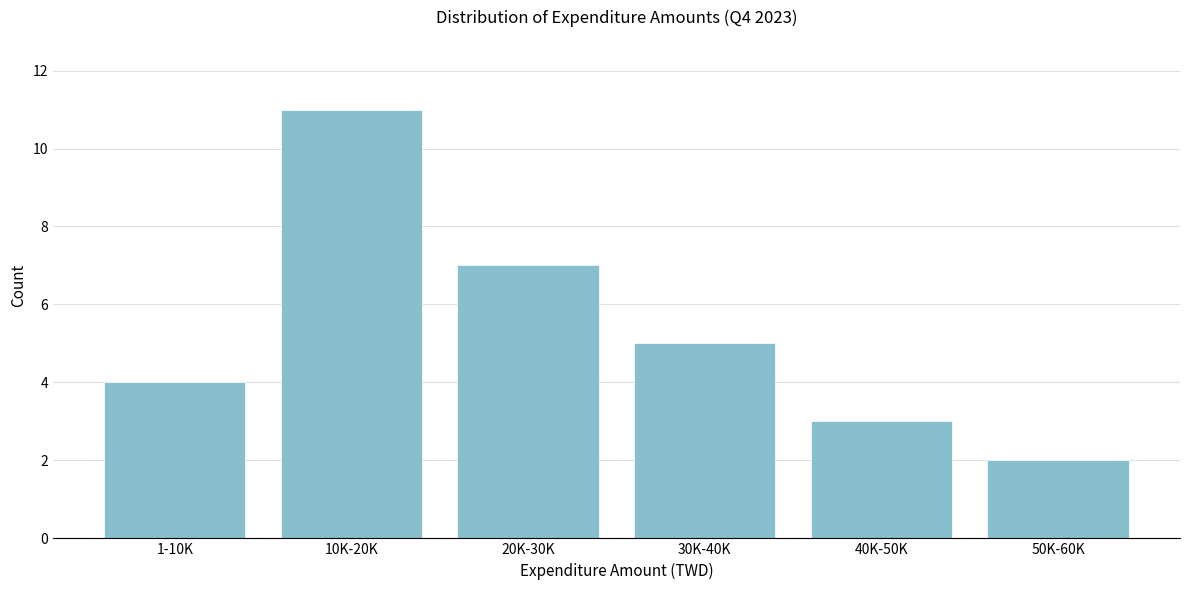

Reading right to left, extract all data points from this chart.

50K-60K=2	40K-50K=3	30K-40K=5	20K-30K=7	10K-20K=11	1-10K=4